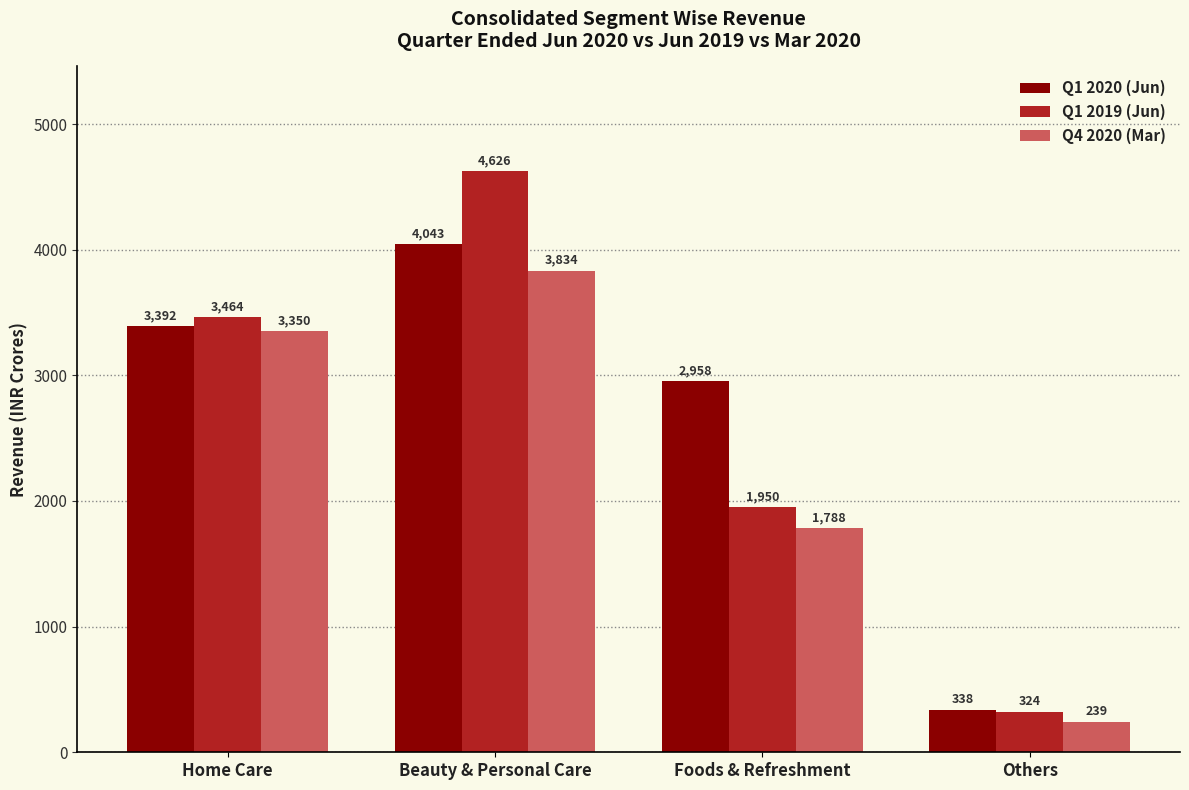

Which category has the highest value across all series?

Beauty & Personal Care